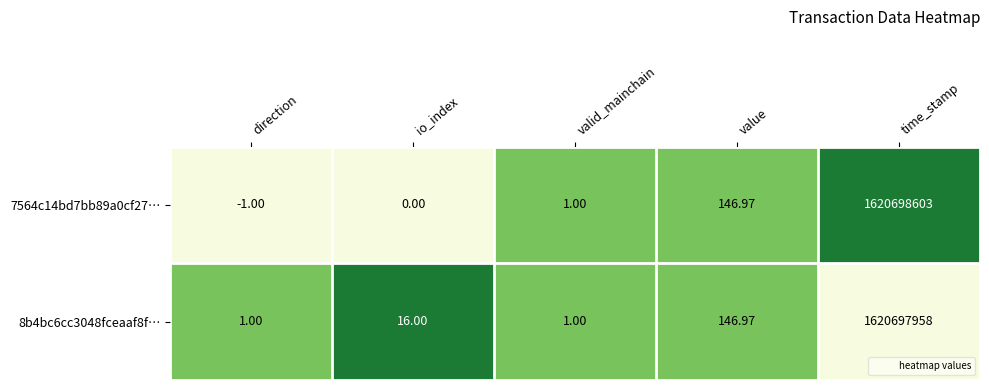

At which label is 7564c14bd7bb89a0cf27… closest to 810349301?

value